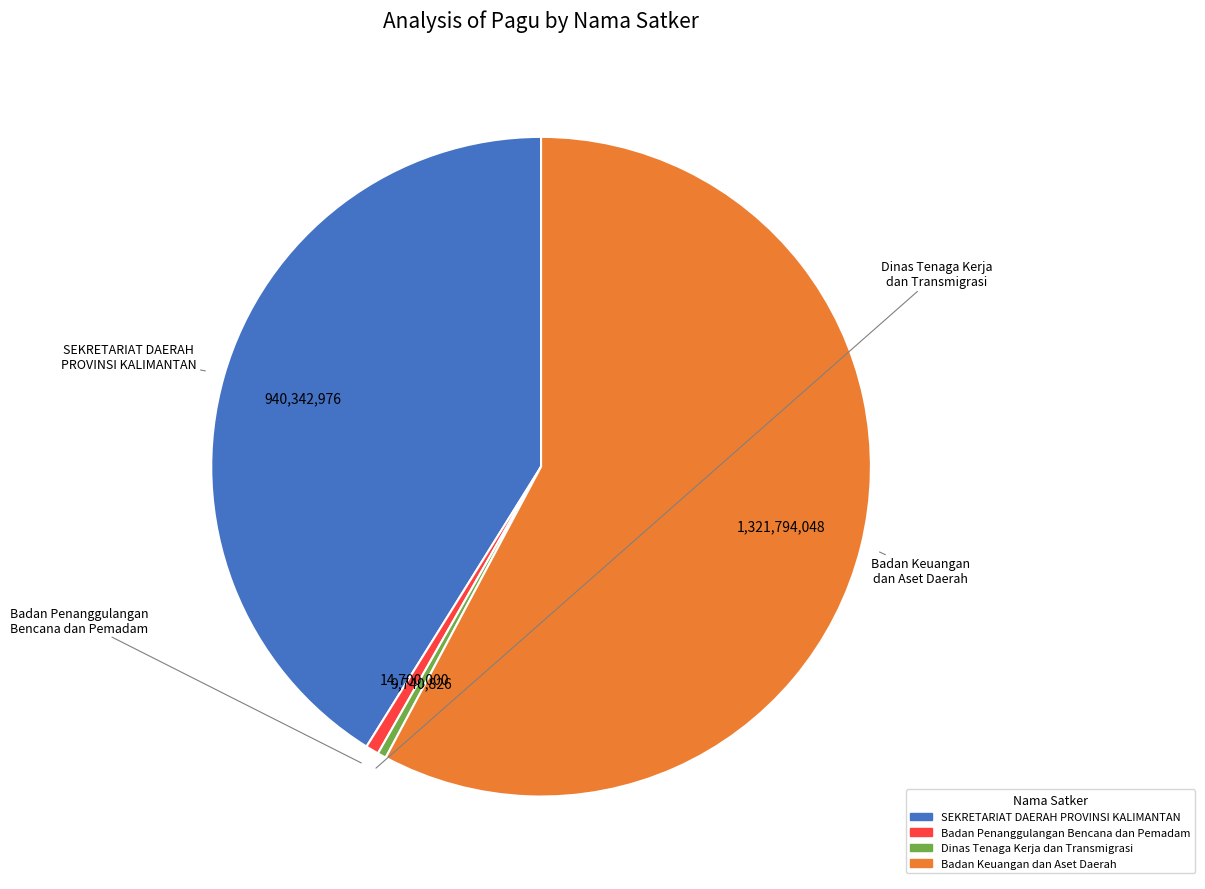

How many segments does this pie chart have?

4